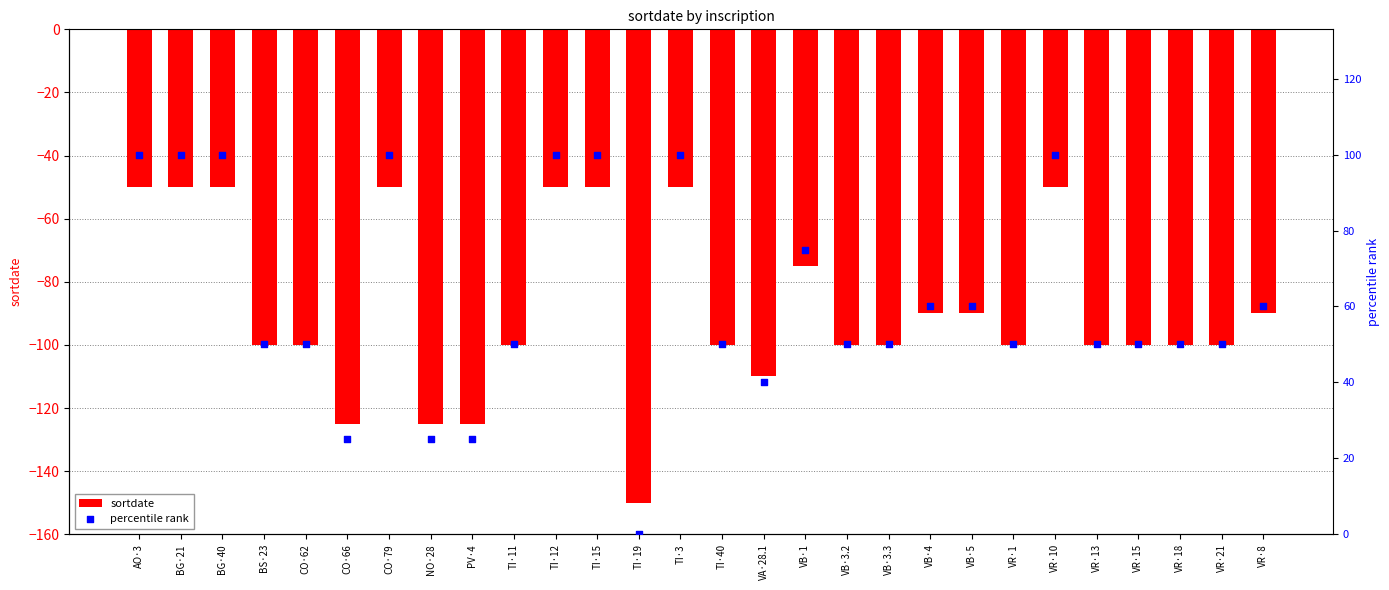

At which category is the sum across all series the highest?

AO·3